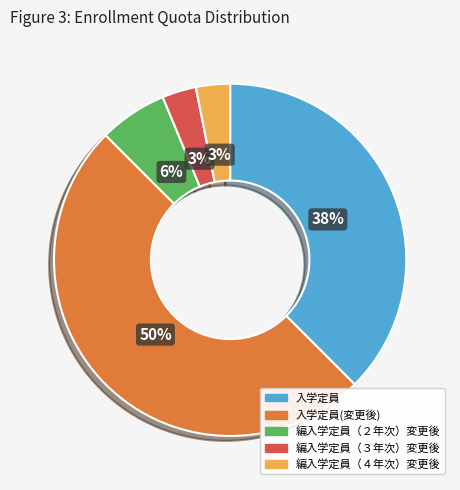

What is the largest slice in the pie chart?

入学定員(変更後)